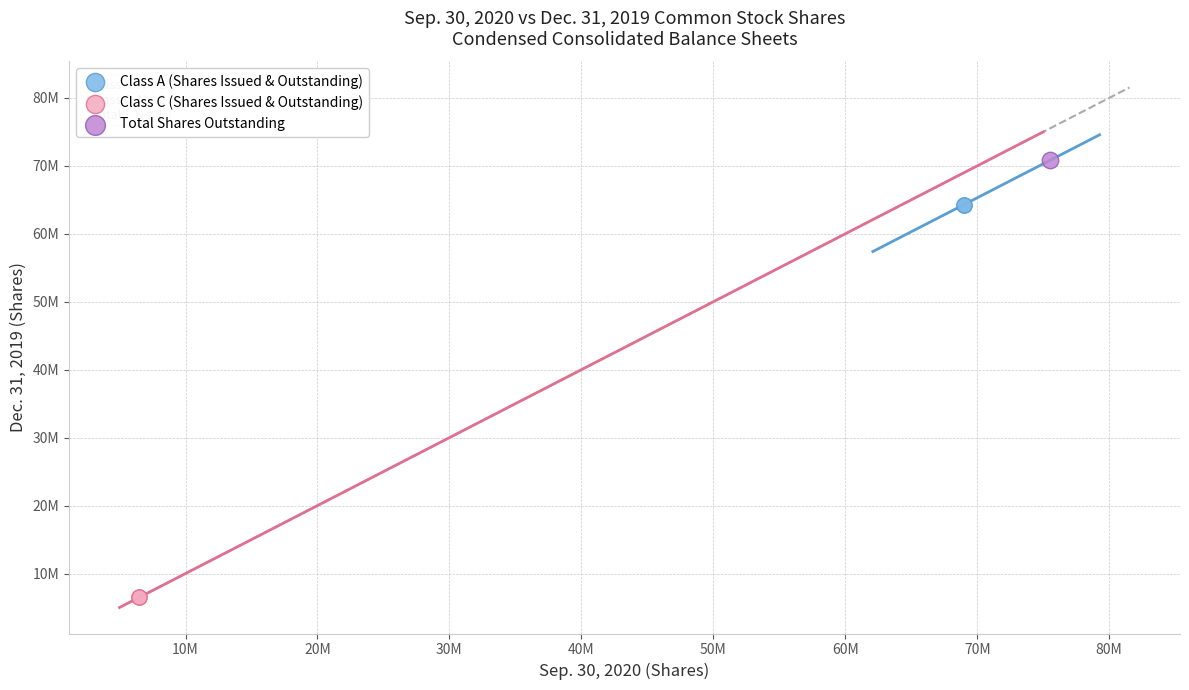

Which series reaches the minimum Y coordinate?

Class C (Shares Issued & Outstanding)